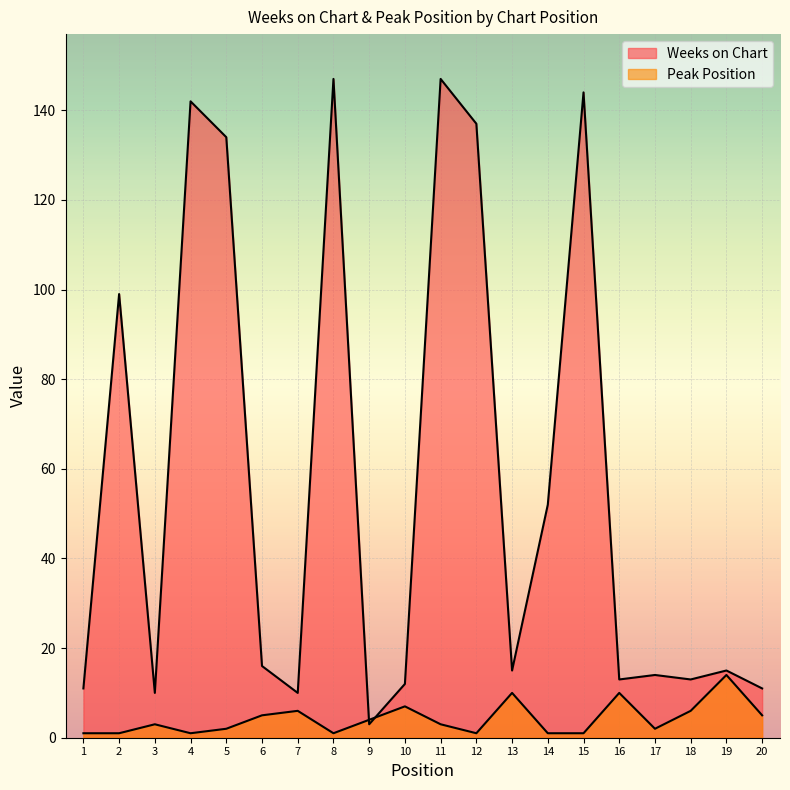

Which label corresponds to the smallest value in the chart?

1